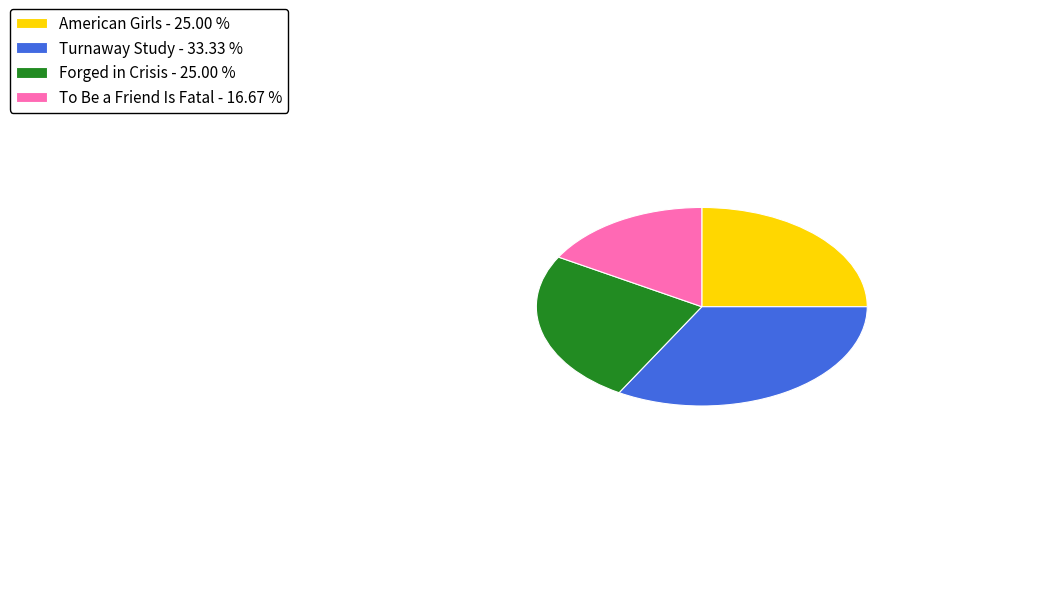

Count the number of slices in the pie.

4